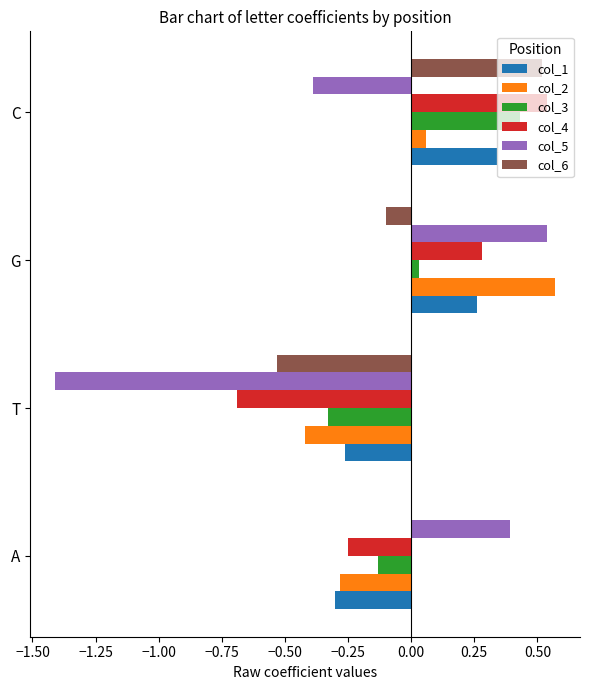

The col_1 series shows -0.3 at T. True or false?

True